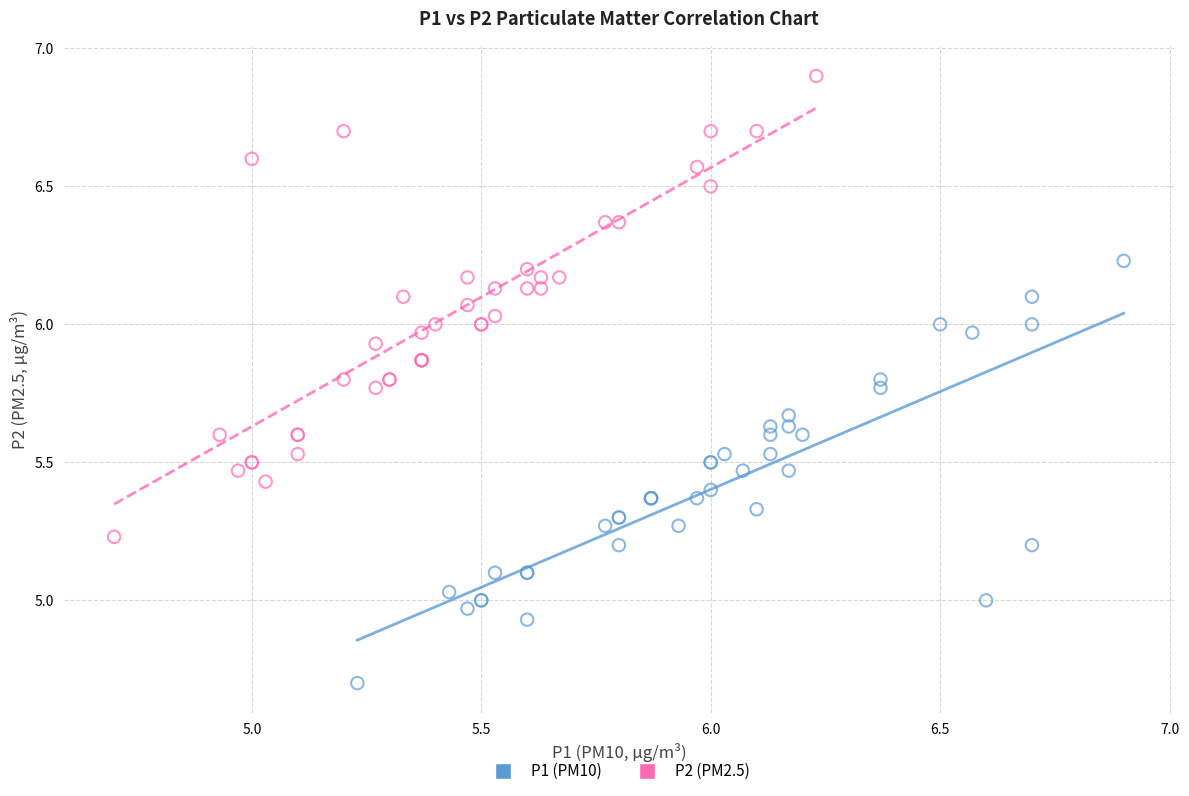

Which series has the largest Y range (max minus min)?

P2 (PM2.5)